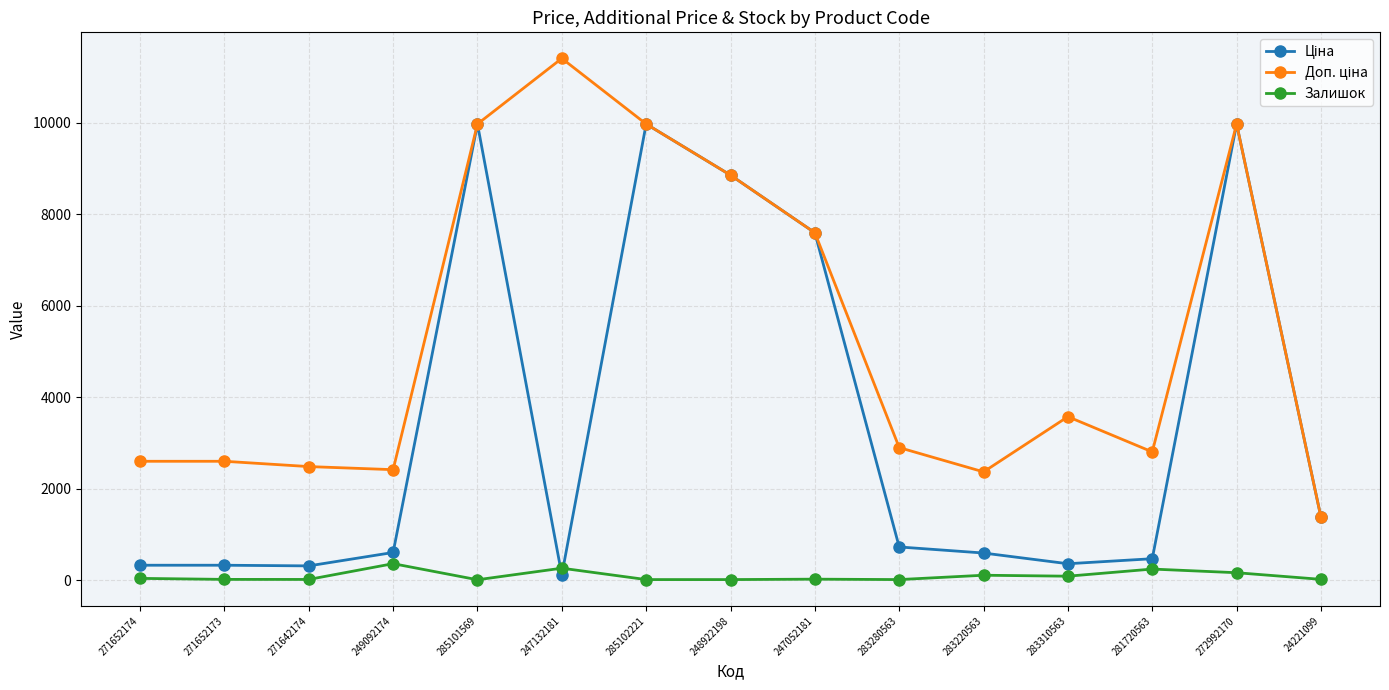

What is the maximum value shown in the chart?

11410.0